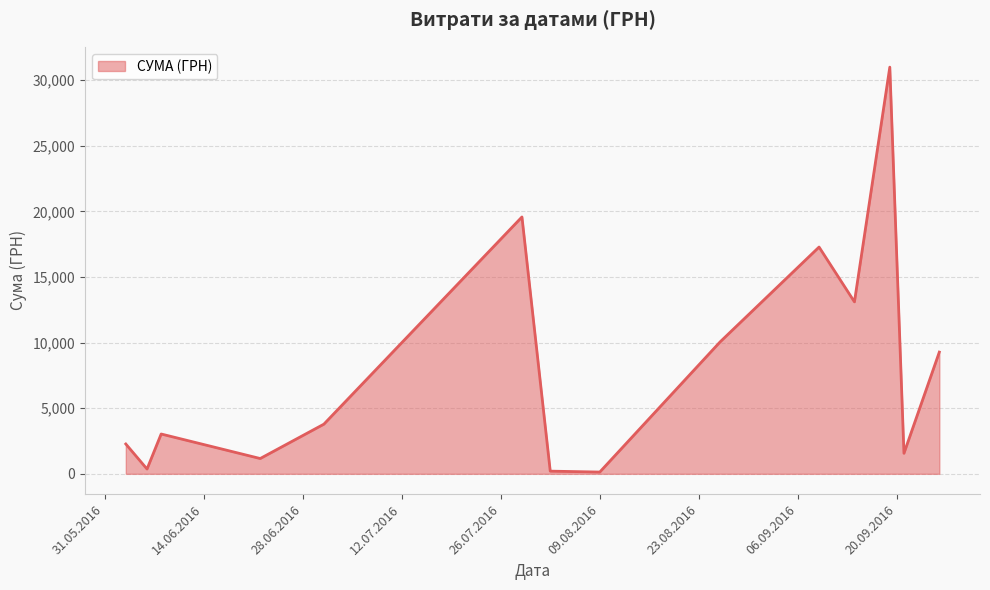

What is the maximum value shown in the chart?

30993.8